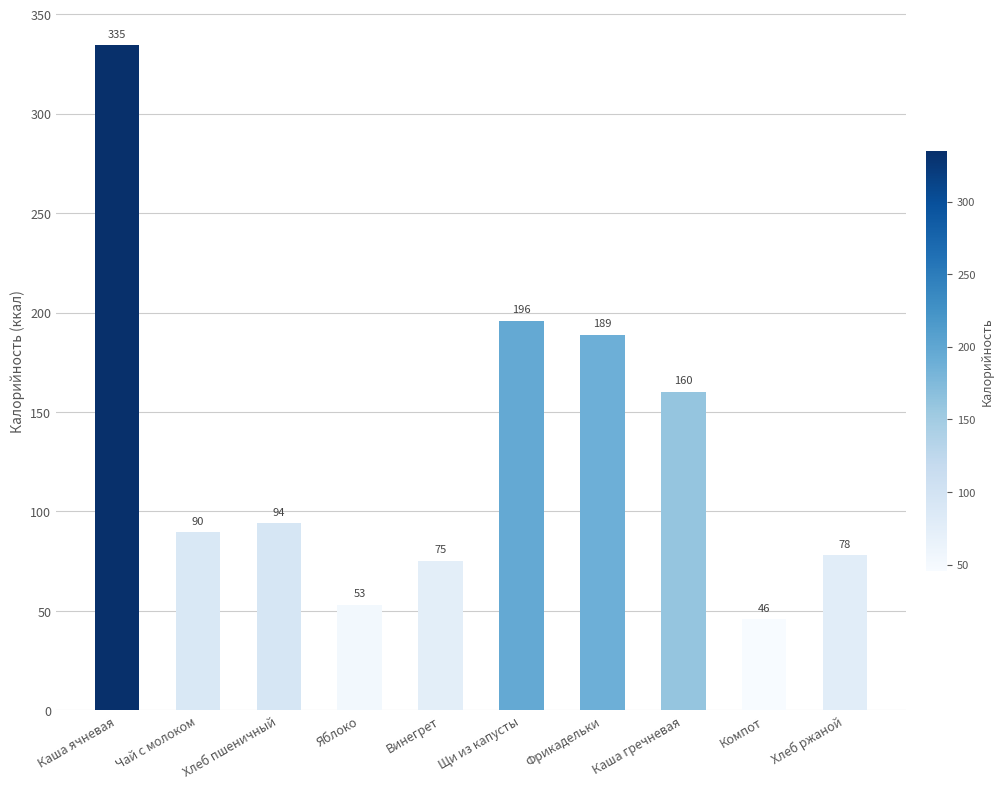

What is the average value?

131.5